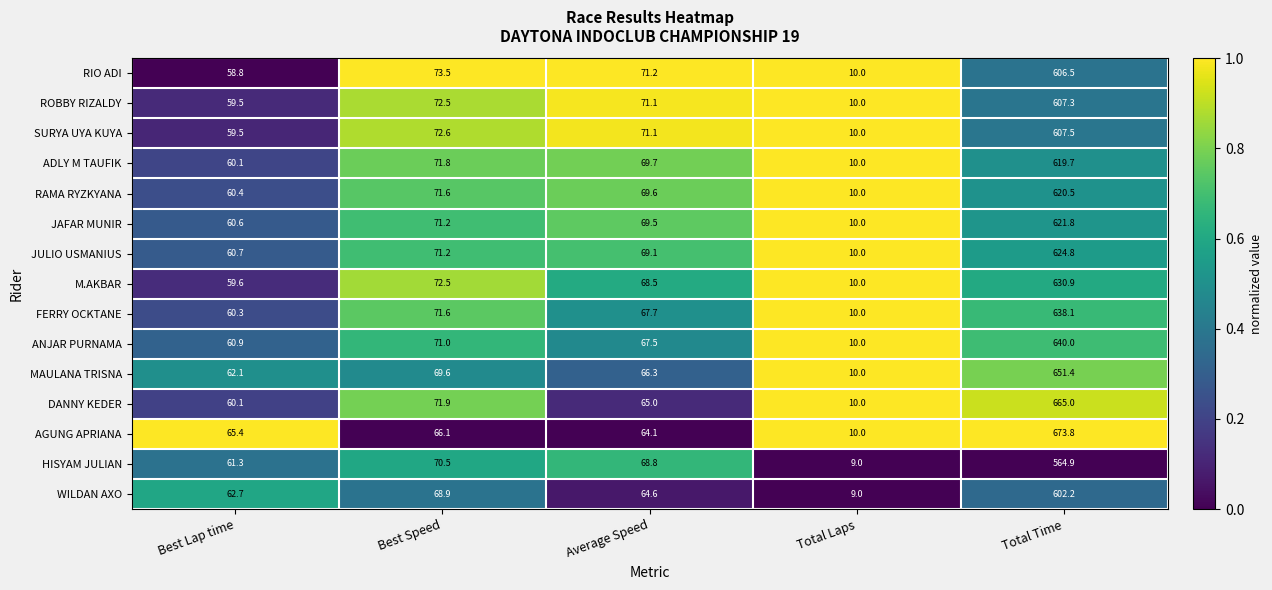

Which series changed the most between Best Speed and Average Speed?

DANNY KEDER